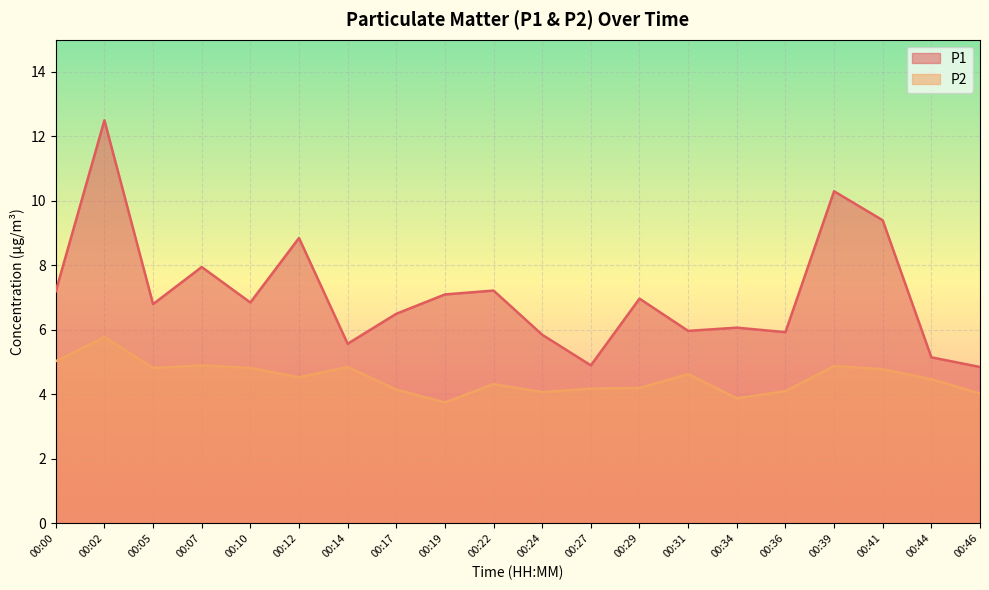

How many data points in P1 are above 6?

13